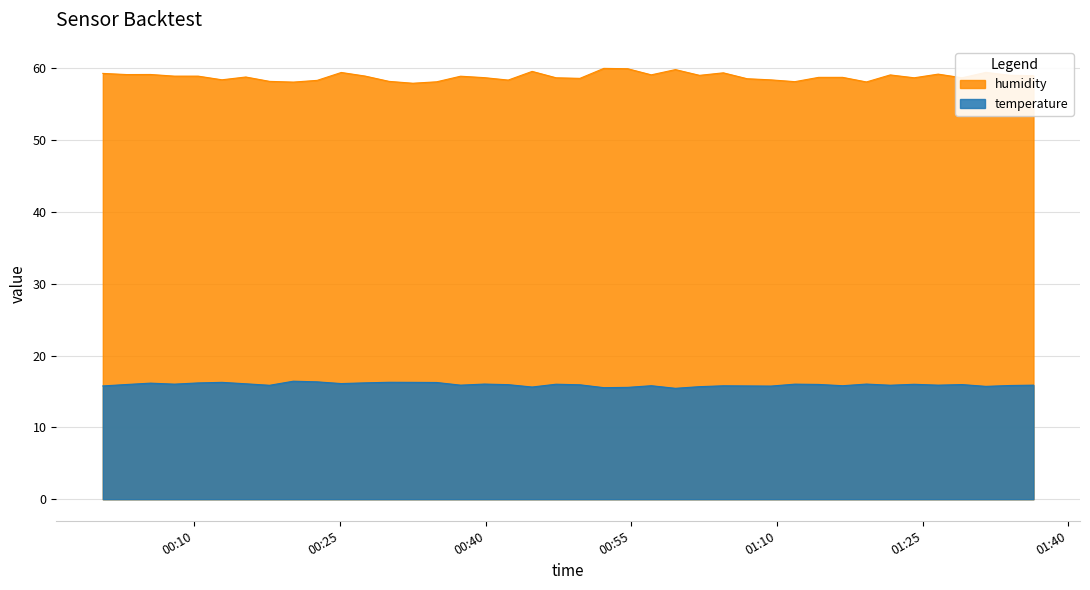

Reading right to left, what are all the values shown in this chart?

temperature: 15.9	15.8	15.7	16.0	15.9	16.0	15.9	16.0	15.8	16.0	16.0	15.8	15.8	15.8	15.7	15.4	15.8	15.6	15.5	15.9	16.0	15.6	16.0	16.0	15.9	16.3	16.3	16.3	16.2	16.1	16.4	16.4	15.9	16.1	16.3	16.2	16.0	16.2	16.0	15.8
humidity: 59.0	59.0	59.5	58.7	59.2	58.7	59.1	58.1	58.8	58.8	58.2	58.4	58.6	59.4	59.0	59.8	59.1	60.0	60.0	58.6	58.7	59.6	58.4	58.7	58.9	58.1	57.9	58.2	58.9	59.4	58.3	58.1	58.2	58.8	58.4	58.9	58.9	59.2	59.1	59.3